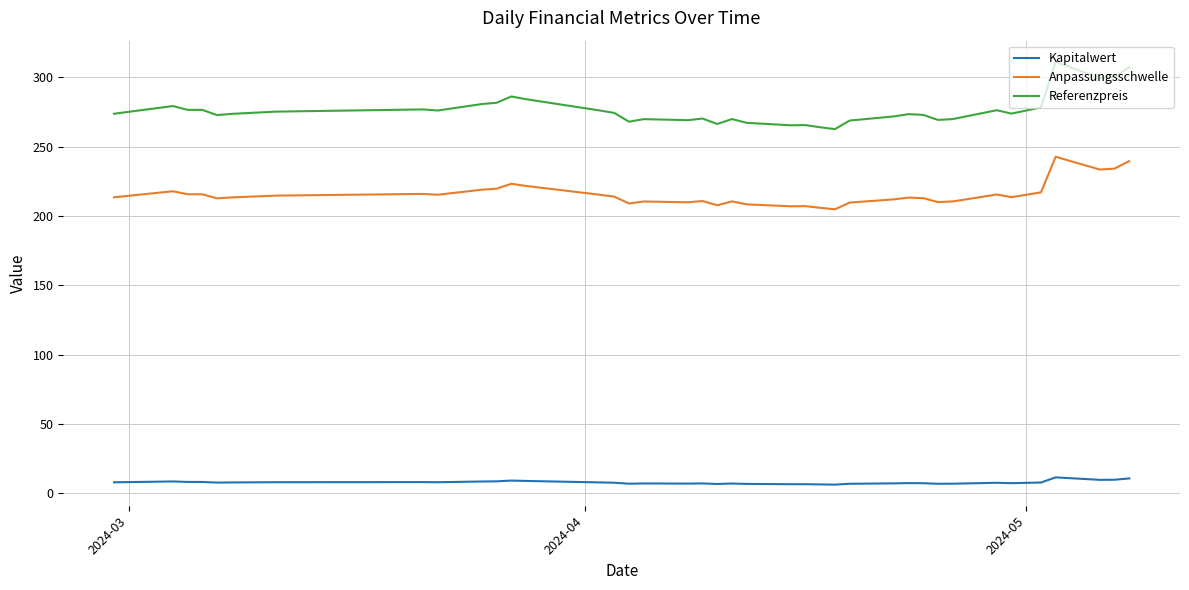

Which series has the largest total across all categories?

Referenzpreis